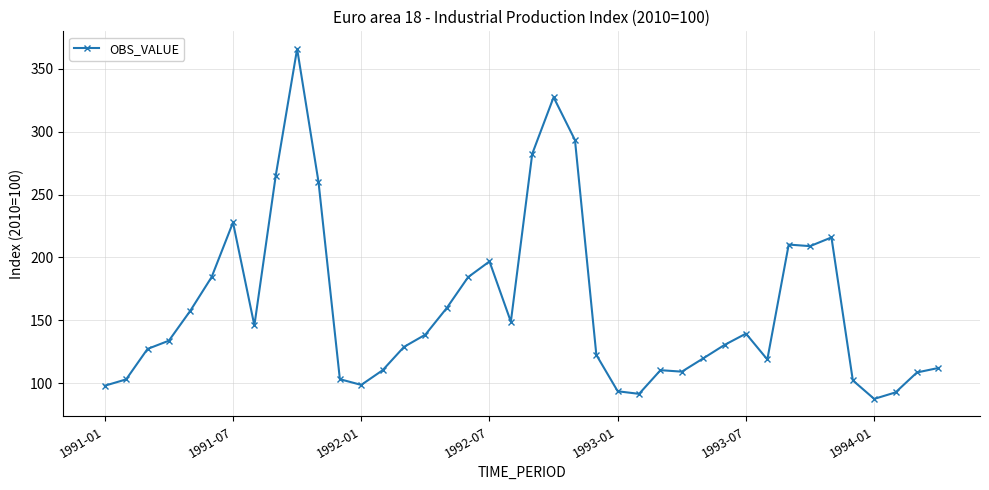

What is the minimum value shown in the chart?

87.6